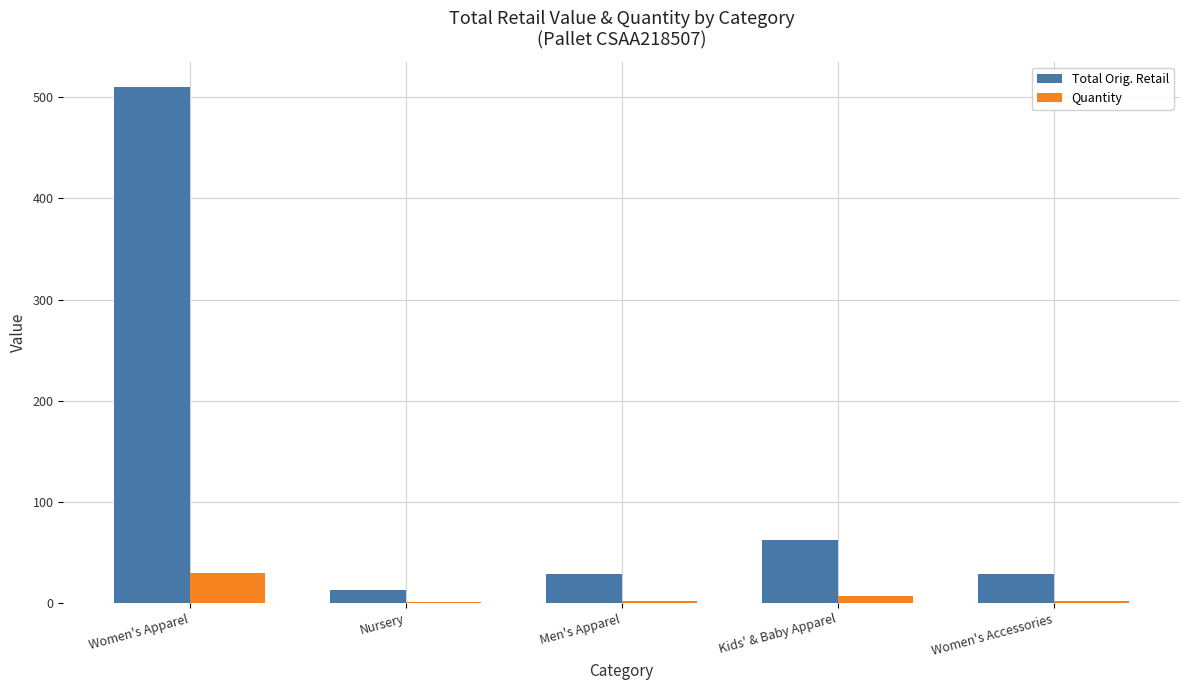

The value of Quantity at Women's Apparel is 30.0. True or false?

True